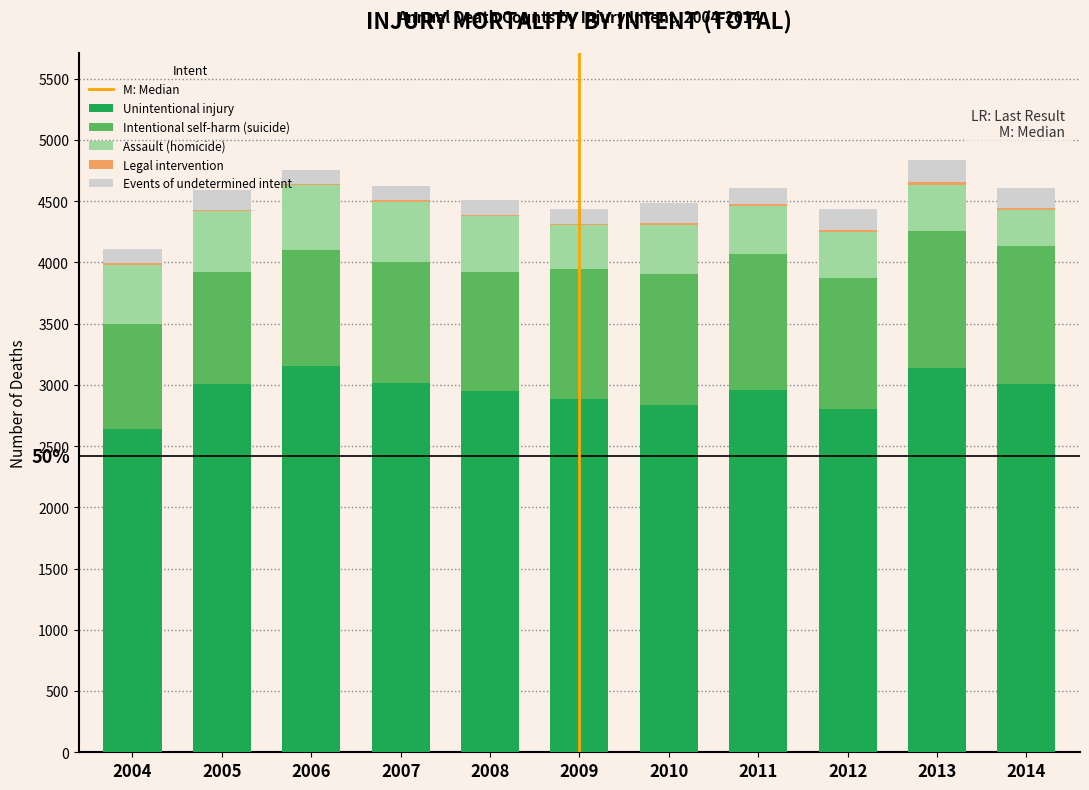

True or false: Unintentional injury has a value of 5188 at 2013.

False